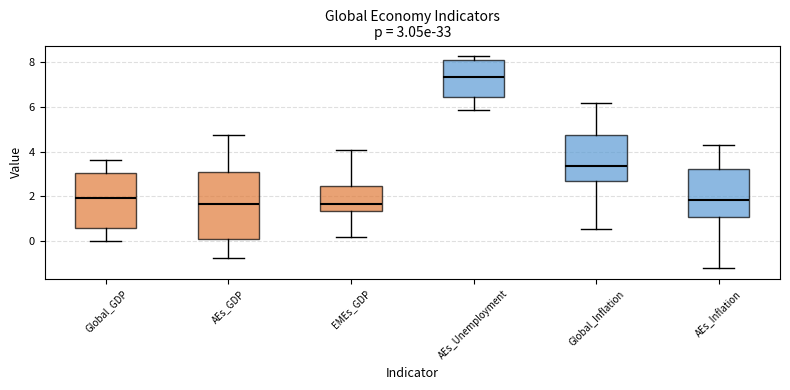

Comparing the boxes themselves (not the whiskers), which one is the tallest?

AEs_GDP